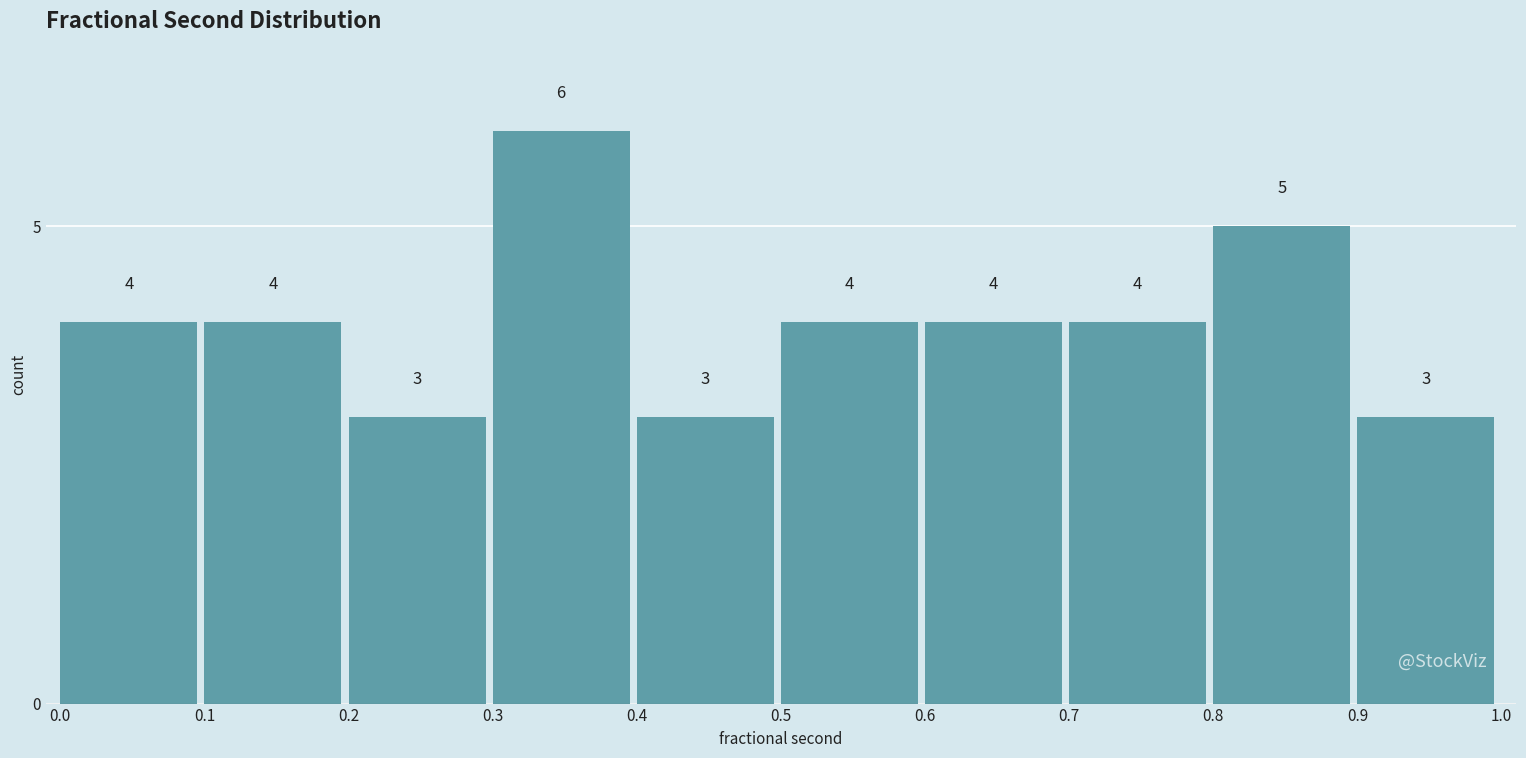

Reading left to right, transcribe this chart: for each bar, give the range it covers on the x-axis and its height.

0.0 to 0.1: 4
0.1 to 0.2: 4
0.2 to 0.3: 3
0.3 to 0.4: 6
0.4 to 0.5: 3
0.5 to 0.6: 4
0.6 to 0.7: 4
0.7 to 0.8: 4
0.8 to 0.9: 5
0.9 to 1.0: 3